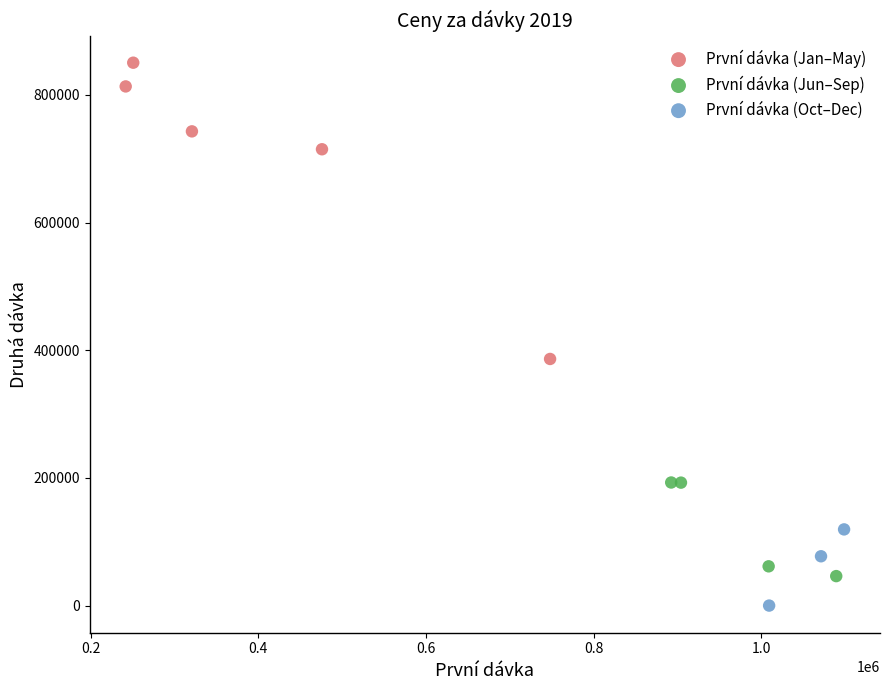

Which series contains the lowest Y value?

První dávka (Oct–Dec)